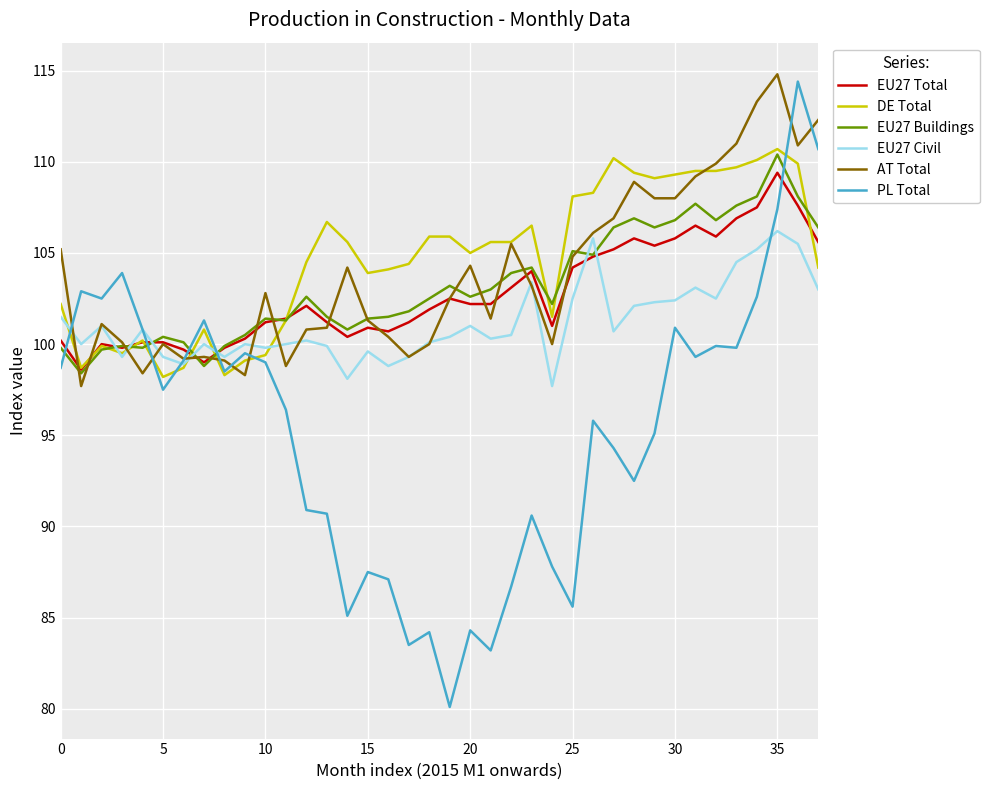

Which series has the largest range (max minus min)?

PL Total